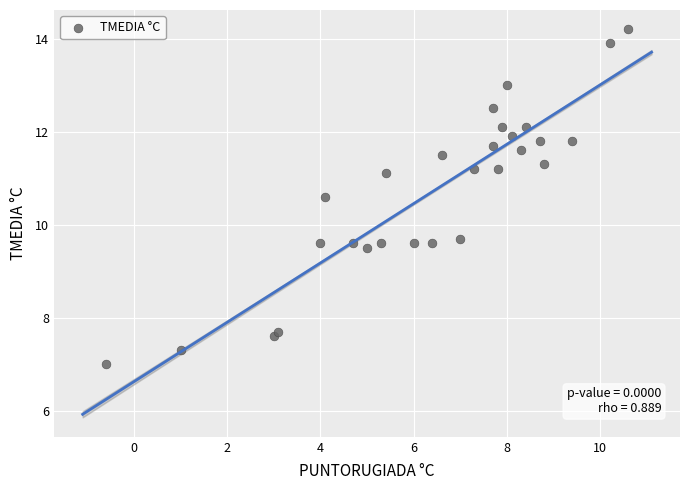

What is the range of Y values (max minus min)?

7.2